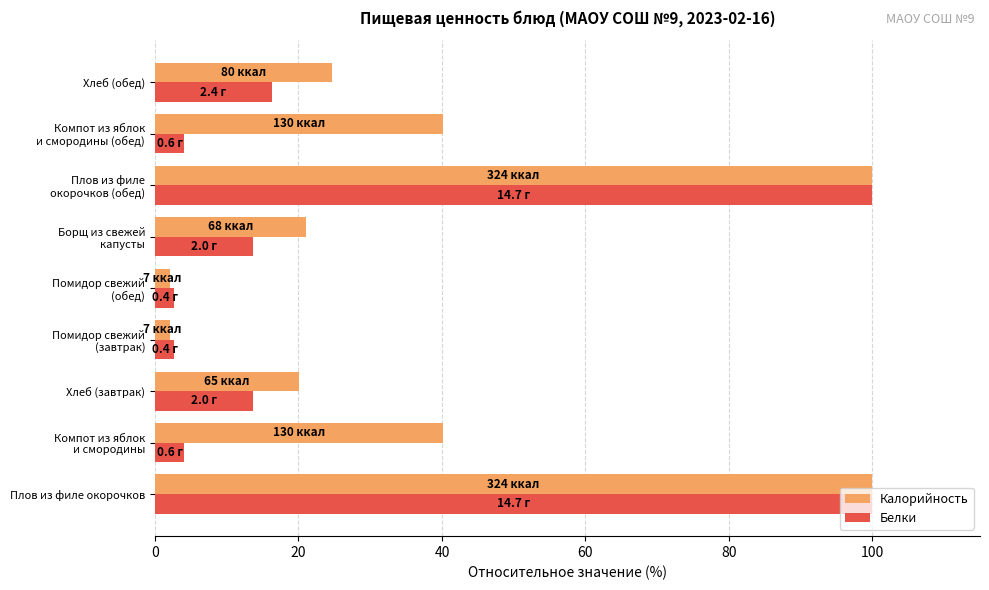

What is the average value of the Калорийность series?

38.9